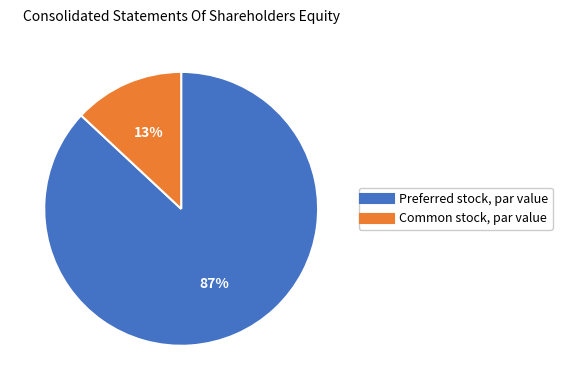

Is Preferred stock, par value the majority of the pie?

Yes